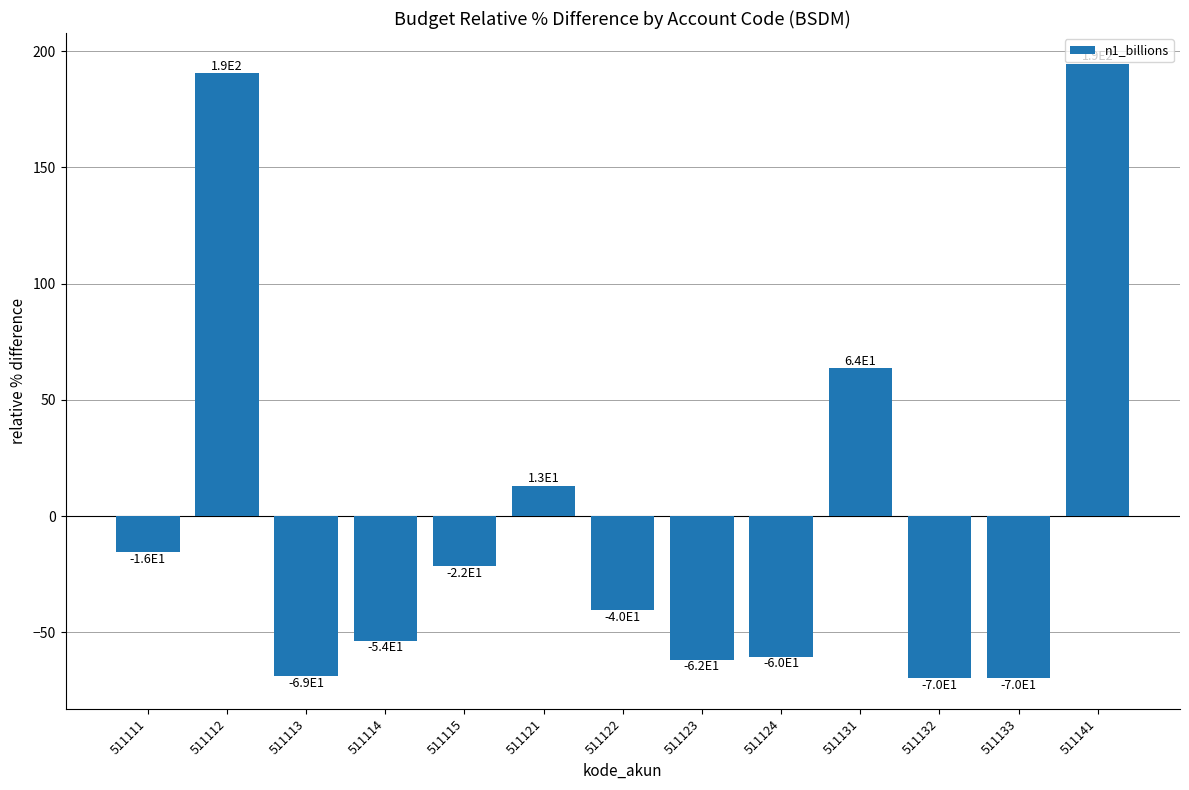

Does the chart contain any negative values?

Yes